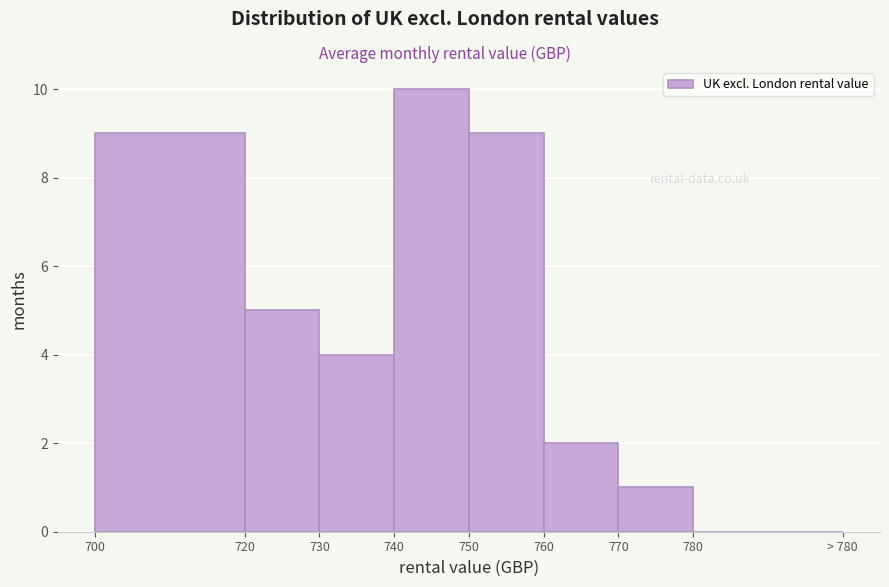

Reading left to right, list all the values displayed in this chart.

700=9	720=5	730=4	740=10	750=9	760=2	770=1	780=0